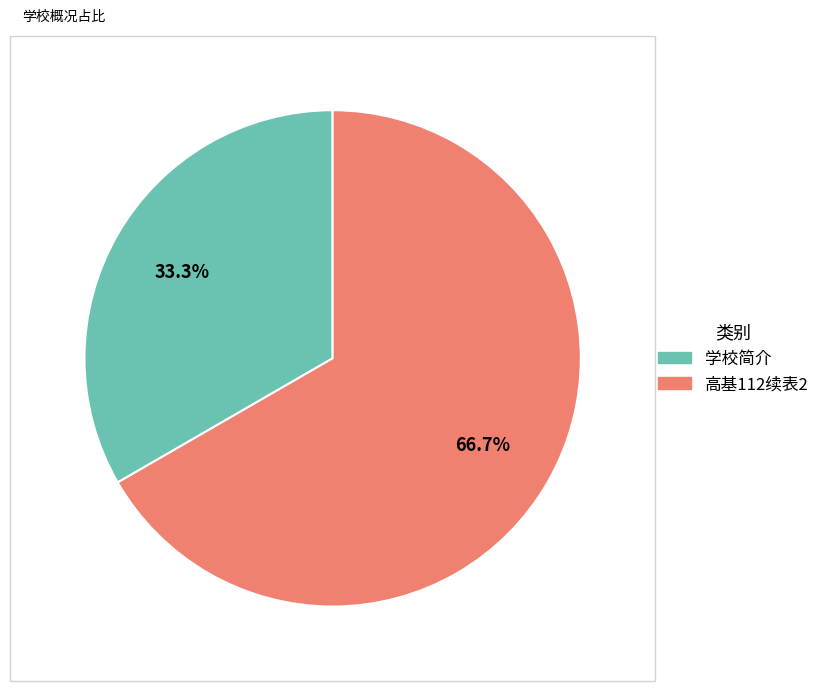

Between 高基112续表2 and 学校简介, which is larger?

高基112续表2